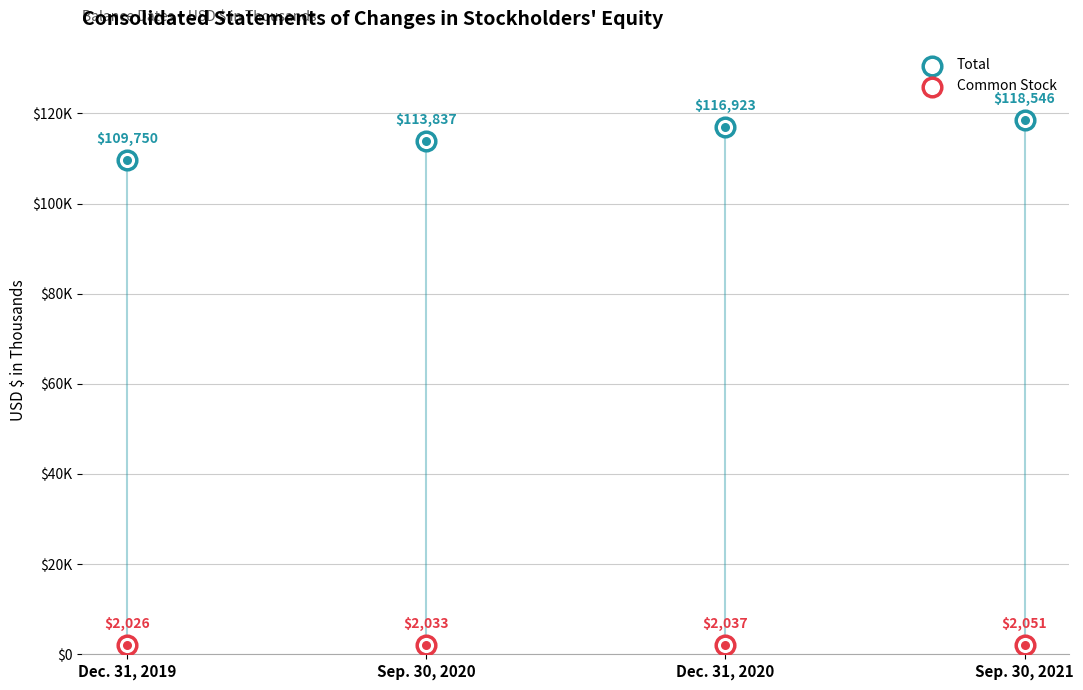

At how many categories does at least one series exceed 10075?

4